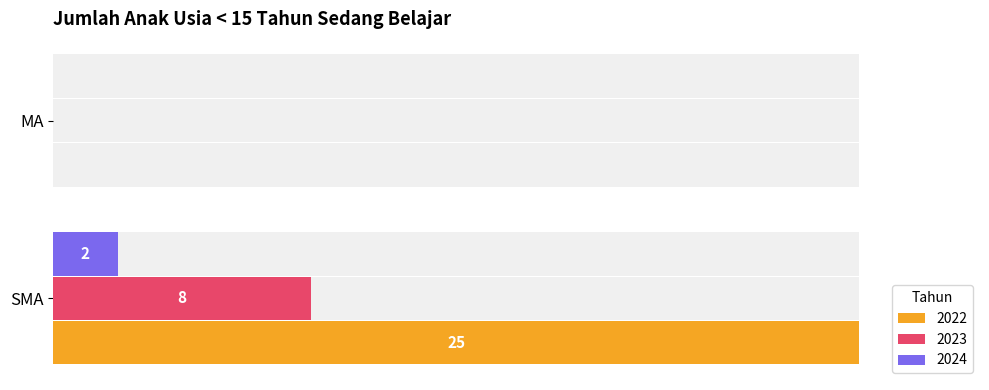

At MA, list the series in order from largest to smallest.

2022, 2023, 2024